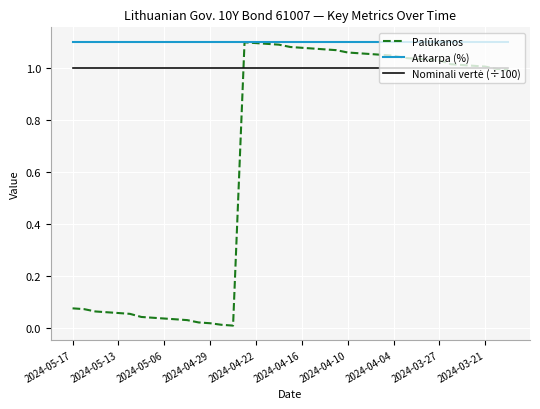

Which series has the largest range (max minus min)?

Palūkanos